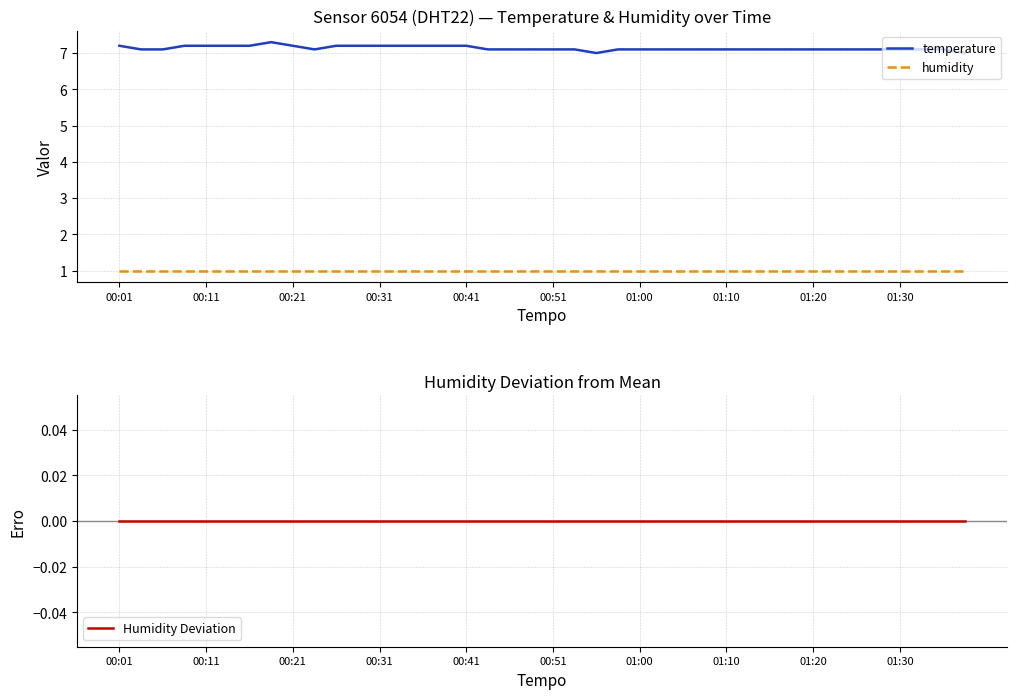

How many values in the temperature series exceed 7?

38